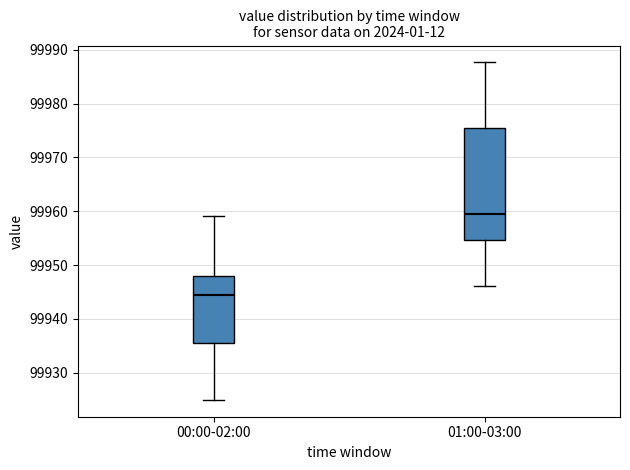

Which box is the tallest, from its lower edge to its upper edge?

01:00-03:00